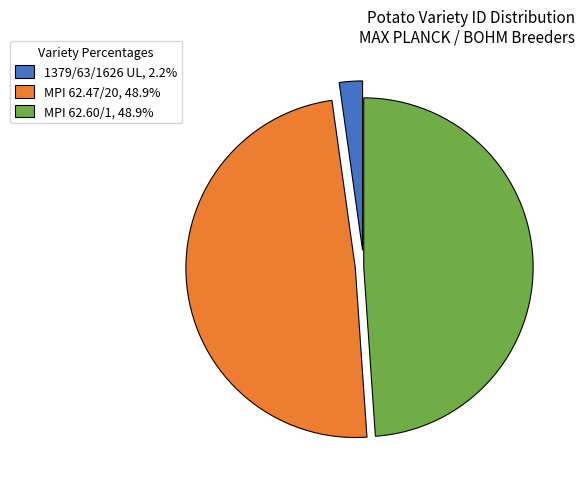

How many slices are in this pie chart?

3